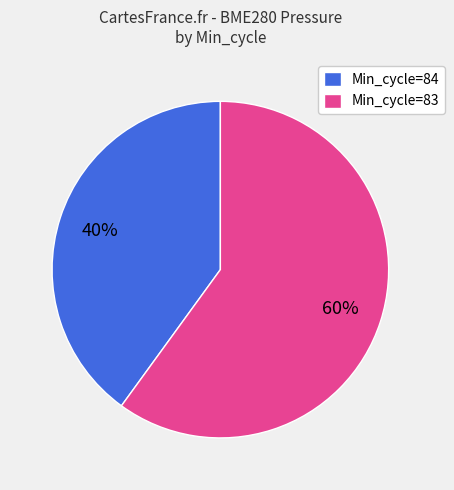

Is it true that Min_cycle=84 is 27% of the pie?

False